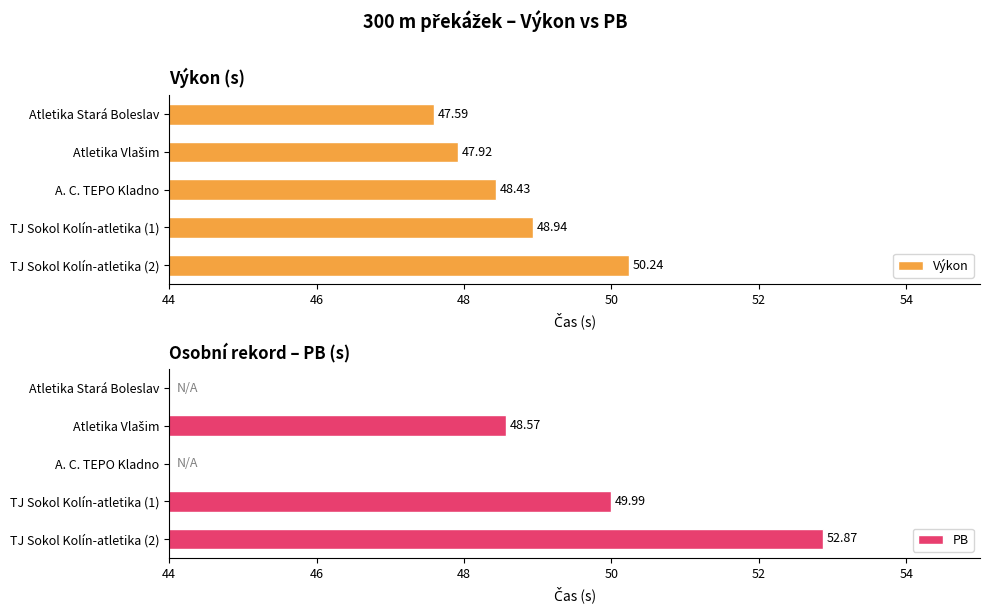

Reading left to right, what are all the values shown in this chart?

Výkon: 47.6	47.9	48.4	48.9	50.2
PB: 0.0	48.6	0.0	50.0	52.9